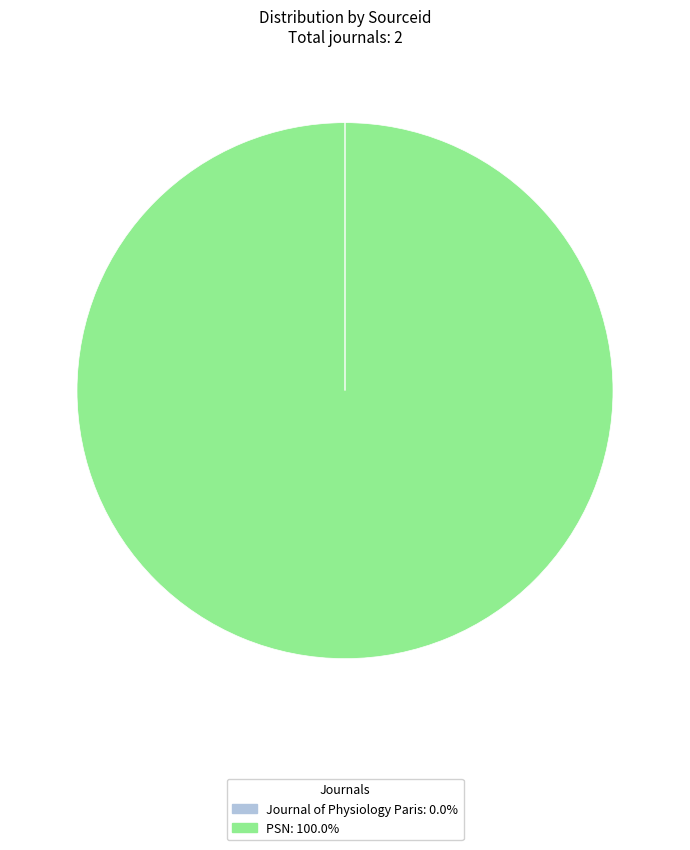

Is there a majority slice in this chart?

Yes